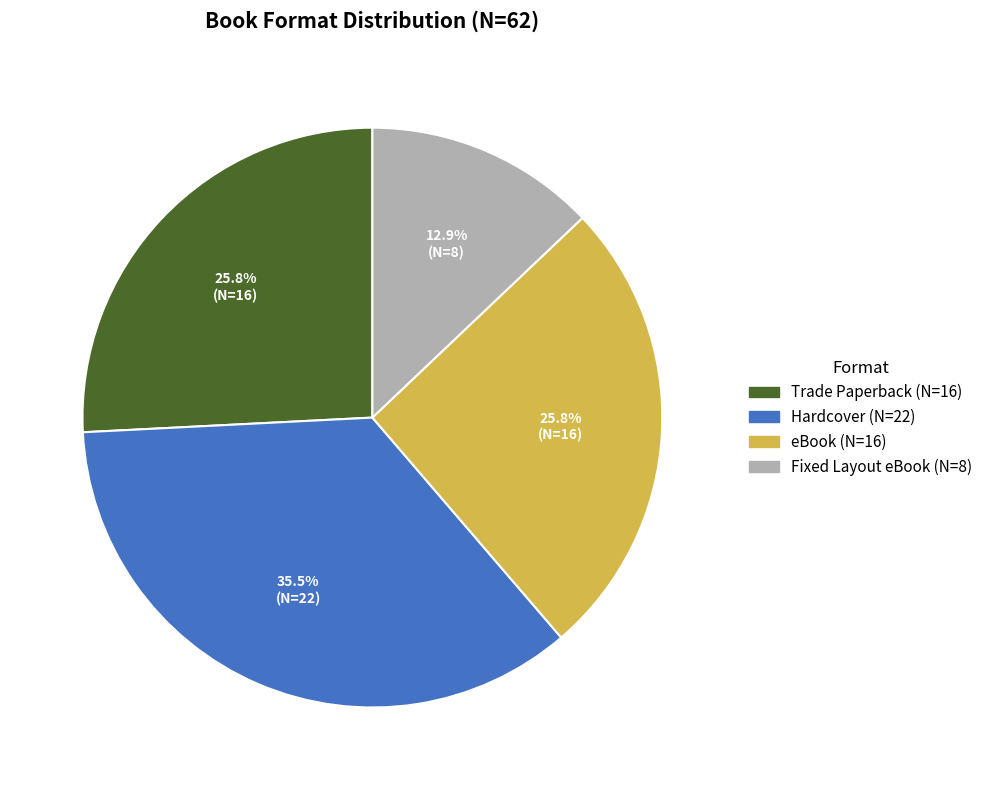

To the nearest percent, what is the combined percentage of Hardcover and eBook?

61%